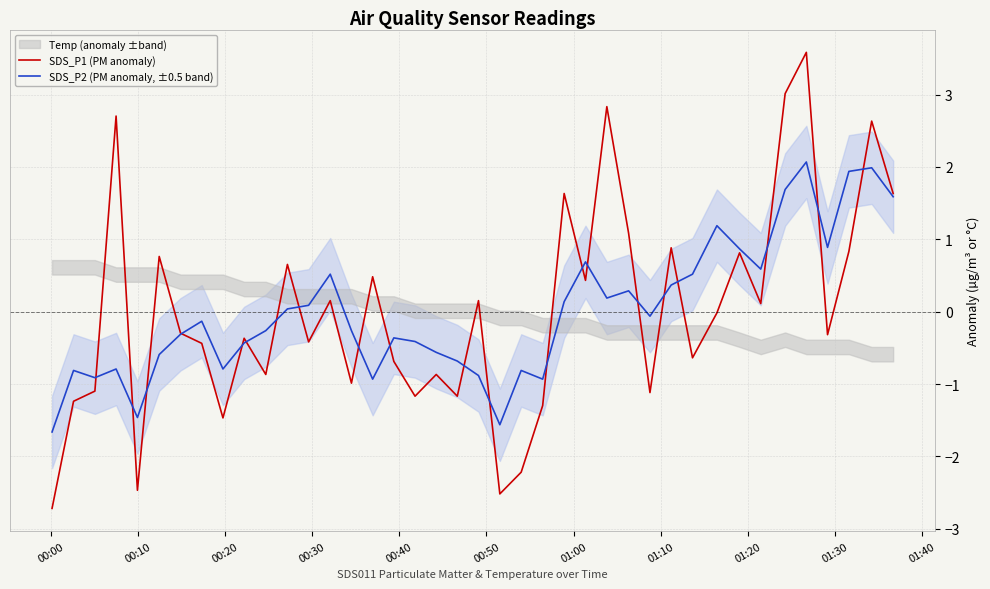

How many intersections are there between SDS_P1 (PM anomaly) and SDS_P2 (PM anomaly, ±0.5 band)?

21